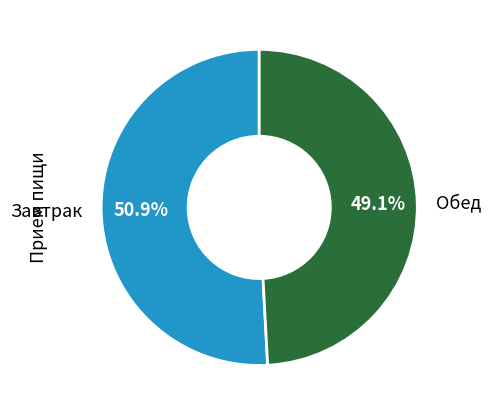

Does any single category account for the majority?

Yes